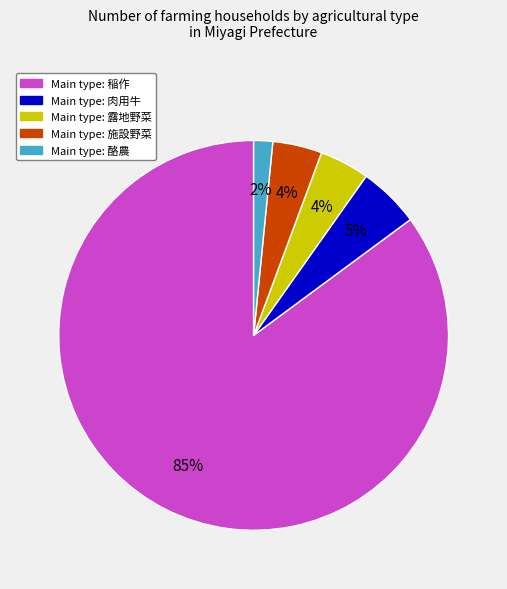

Is there a majority slice in this chart?

Yes